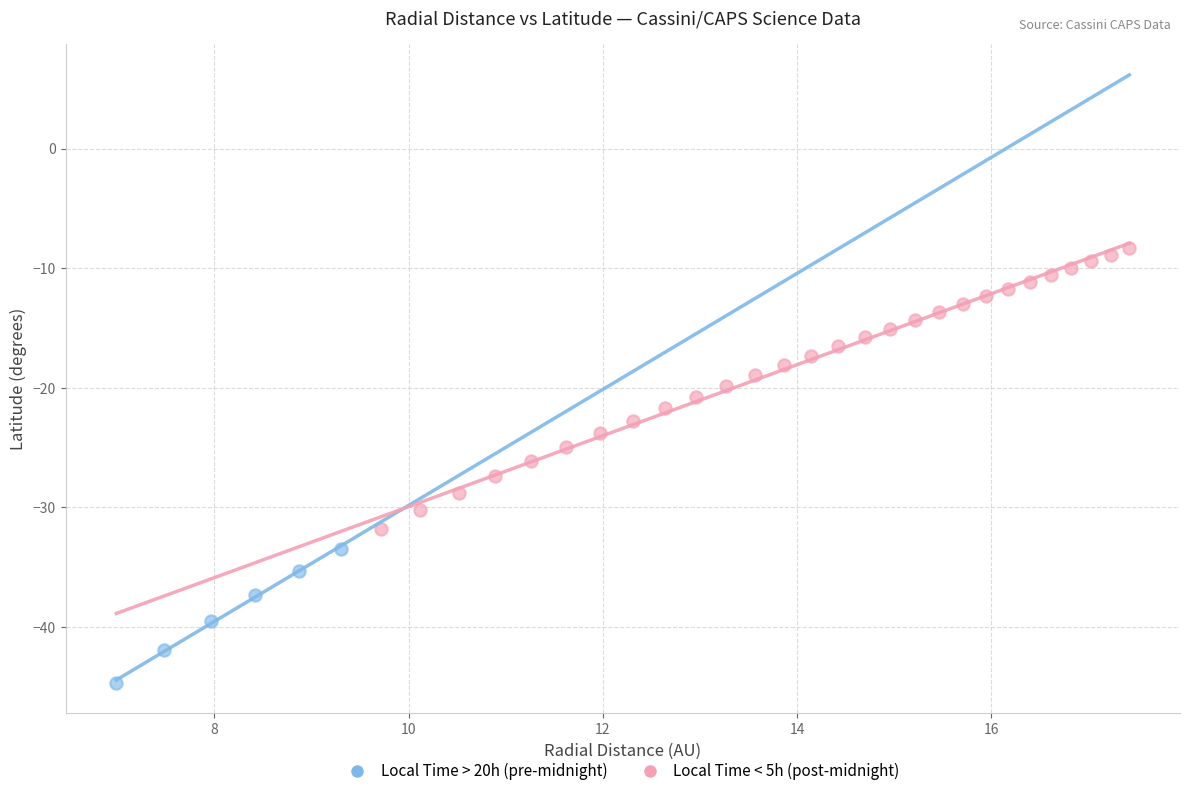

Which series contains the lowest Y value?

Local Time > 20h (pre-midnight)